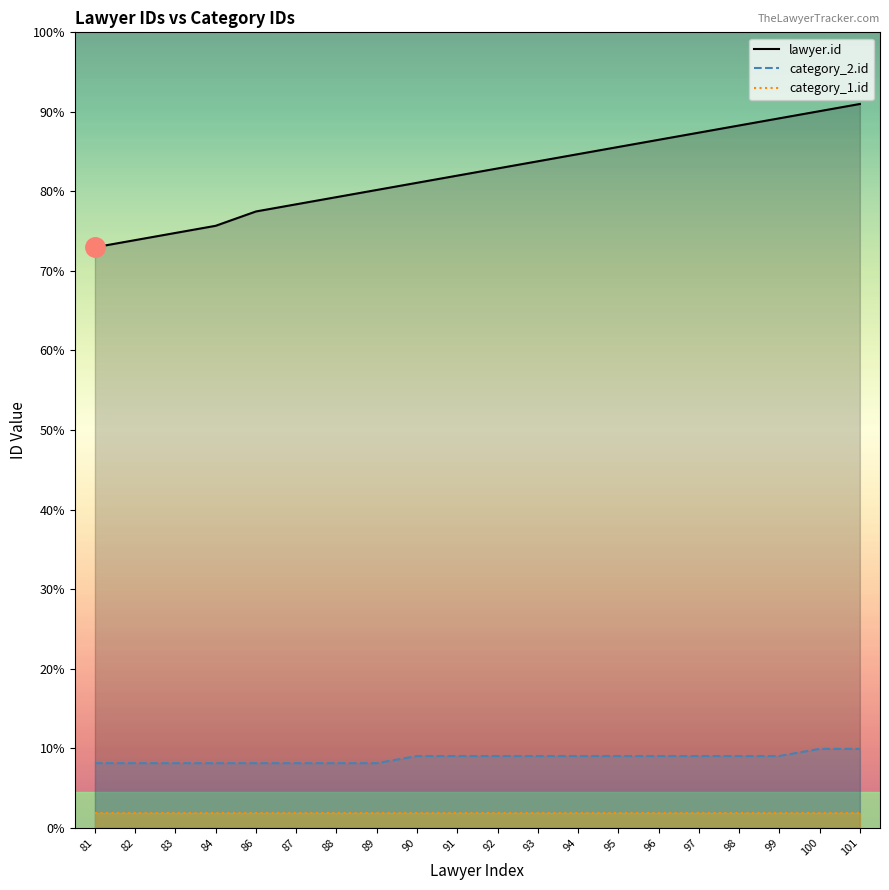

Reading left to right, extract all data points from this chart.

lawyer.id: 81=81	82=82	83=83	84=84	86=86	87=87	88=88	89=89	90=90	91=91	92=92	93=93	94=94	95=95	96=96	97=97	98=98	99=99	100=100	101=101
category_2.id: 81=9	82=9	83=9	84=9	86=9	87=9	88=9	89=9	90=10	91=10	92=10	93=10	94=10	95=10	96=10	97=10	98=10	99=10	100=11	101=11
category_1.id: 81=2	82=2	83=2	84=2	86=2	87=2	88=2	89=2	90=2	91=2	92=2	93=2	94=2	95=2	96=2	97=2	98=2	99=2	100=2	101=2